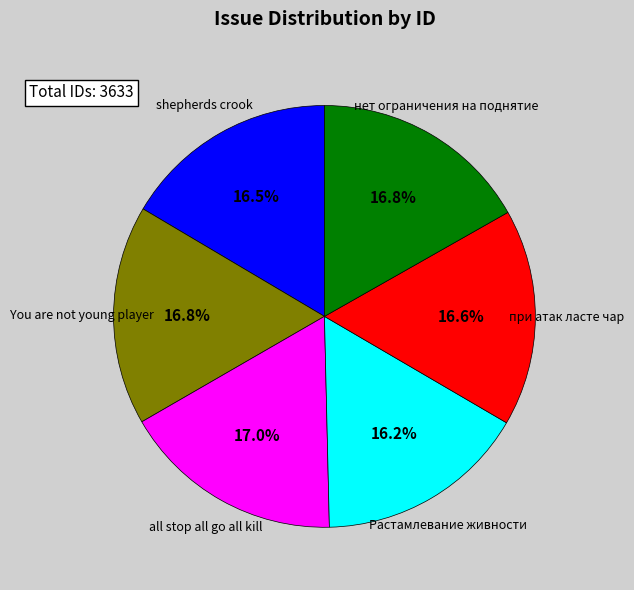

To the nearest percent, what is the difference between the largest and smallest slice percentages?

1%